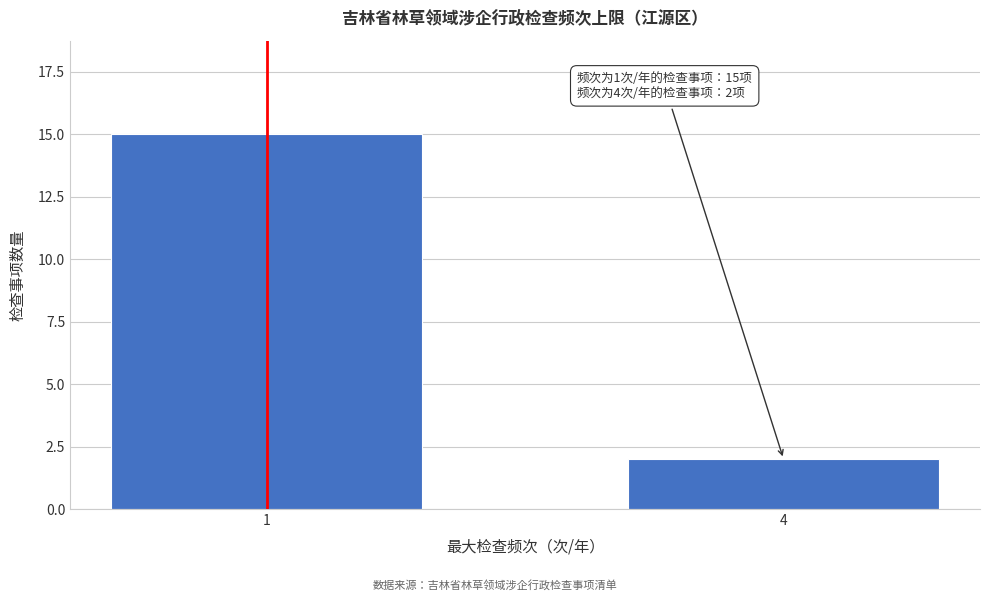

Reading left to right, list all the values displayed in this chart.

15	2